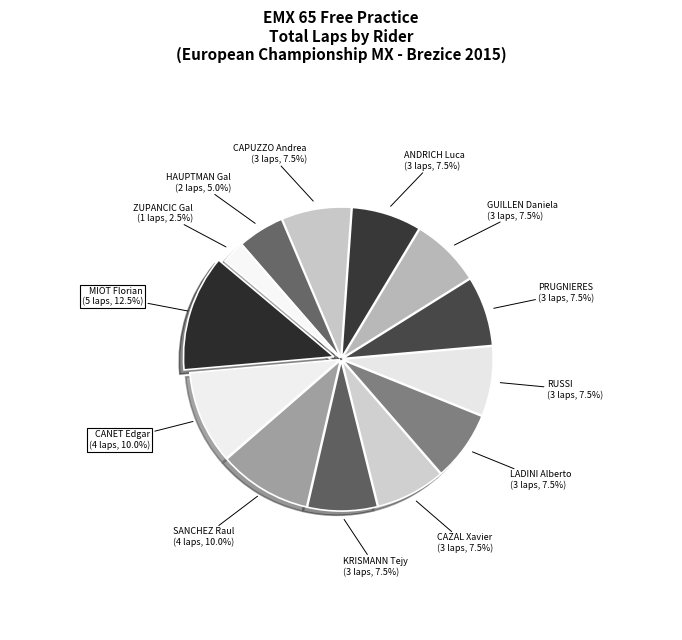

What is the largest slice in the pie chart?

MIOT Florian